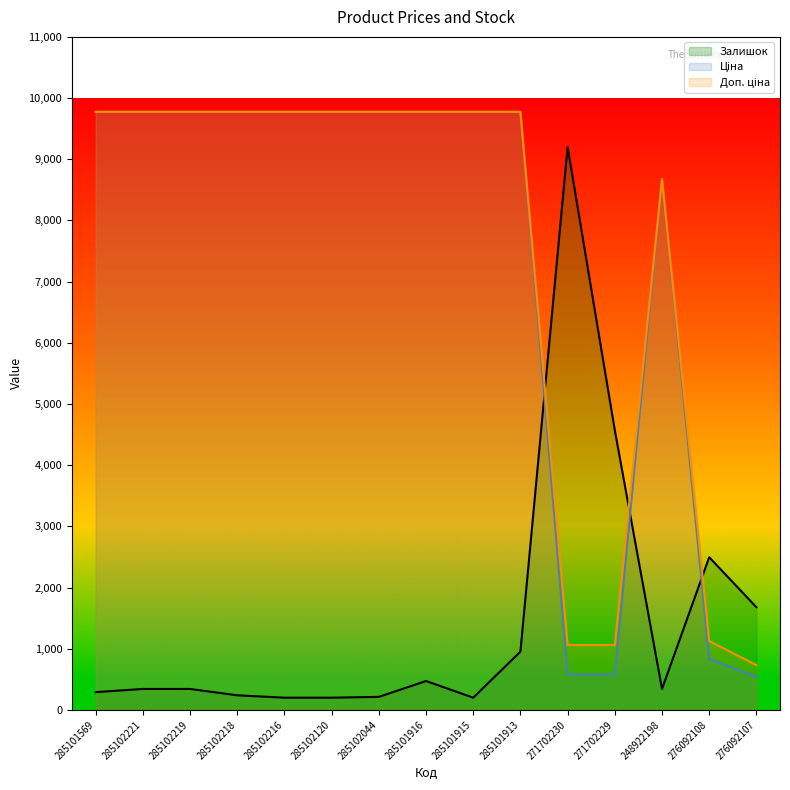

At which category does the chart reach its peak across all series?

285101569